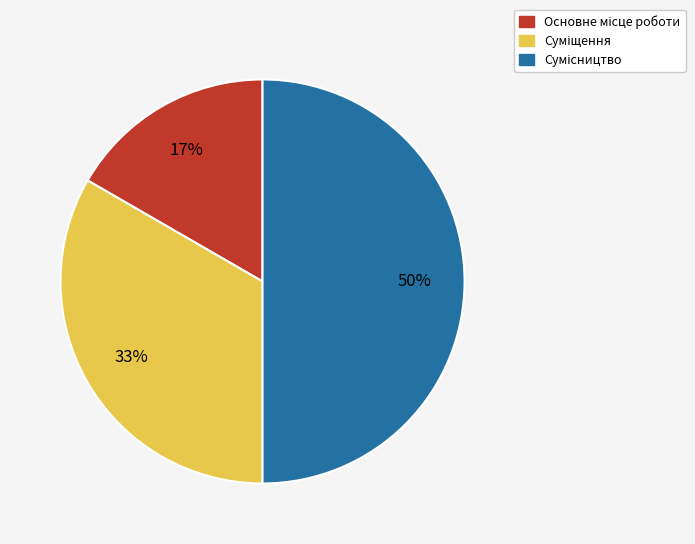

To the nearest percent, what is the average slice percentage?

33%